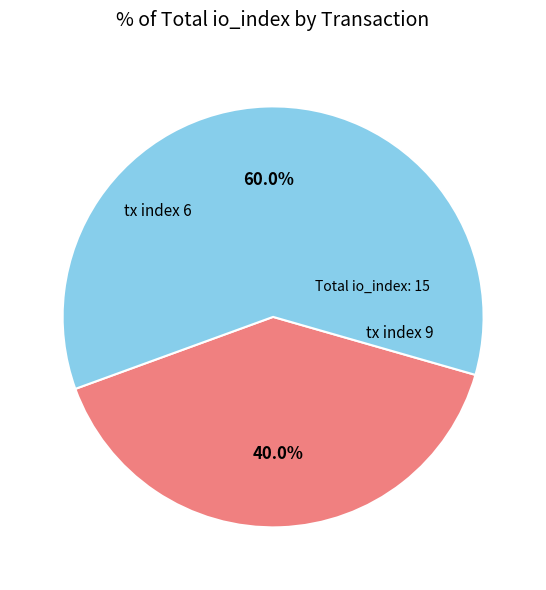

Is there any slice that represents more than half of the pie?

Yes